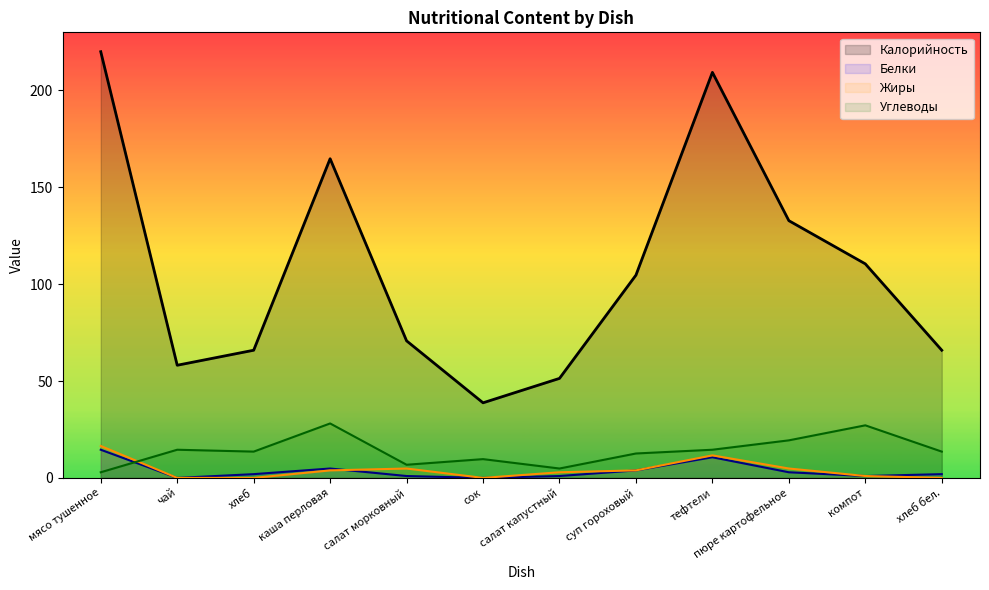

Reading left to right, list all the values displayed in this chart.

Калорийность: 220.0	58.1	65.9	164.8	70.7	38.8	51.4	104.7	209.3	132.8	110.5	65.9
Белки: 14.5	0.0	1.9	4.8	1.0	0.0	1.0	3.9	10.7	2.9	1.0	1.9
Жиры: 16.5	0.0	0.0	3.9	4.8	0.0	2.9	3.9	11.6	4.8	1.0	0.0
Углеводы: 2.9	14.5	13.6	28.1	6.8	9.7	4.8	12.6	14.5	19.4	27.1	13.6